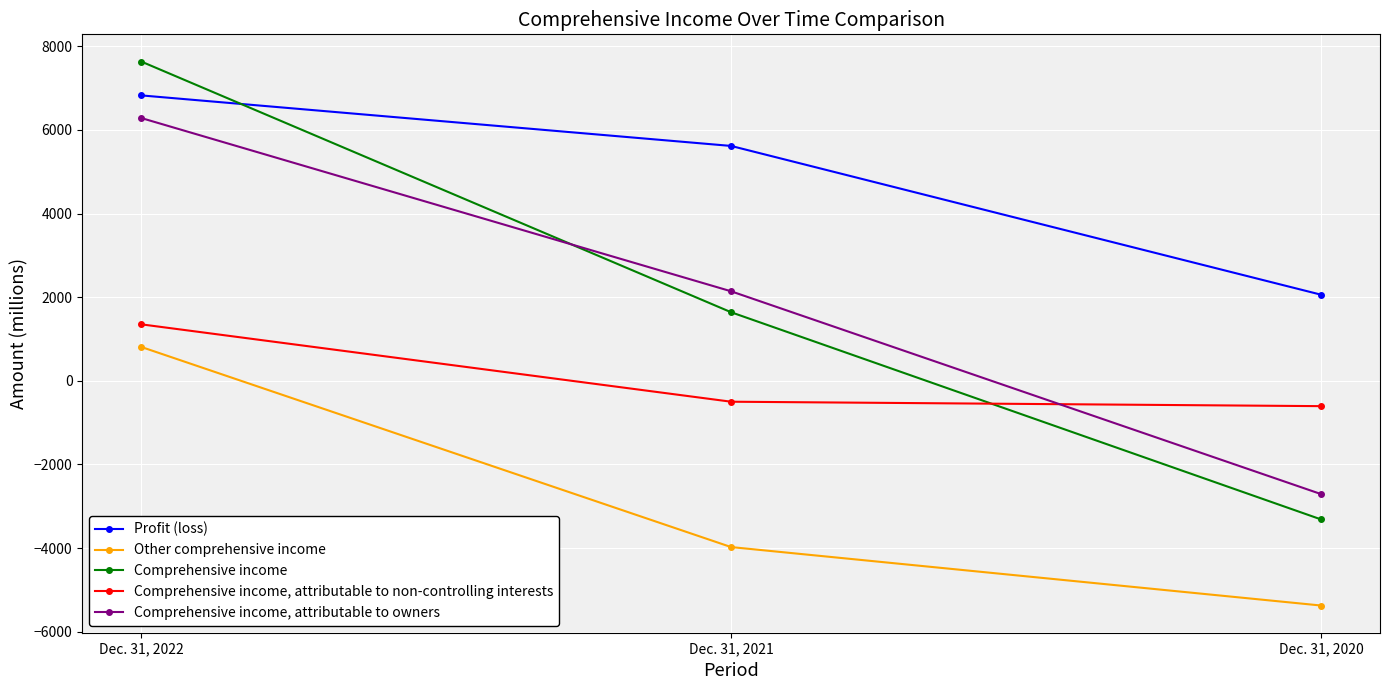

Which series has the widest spread of values?

Comprehensive income